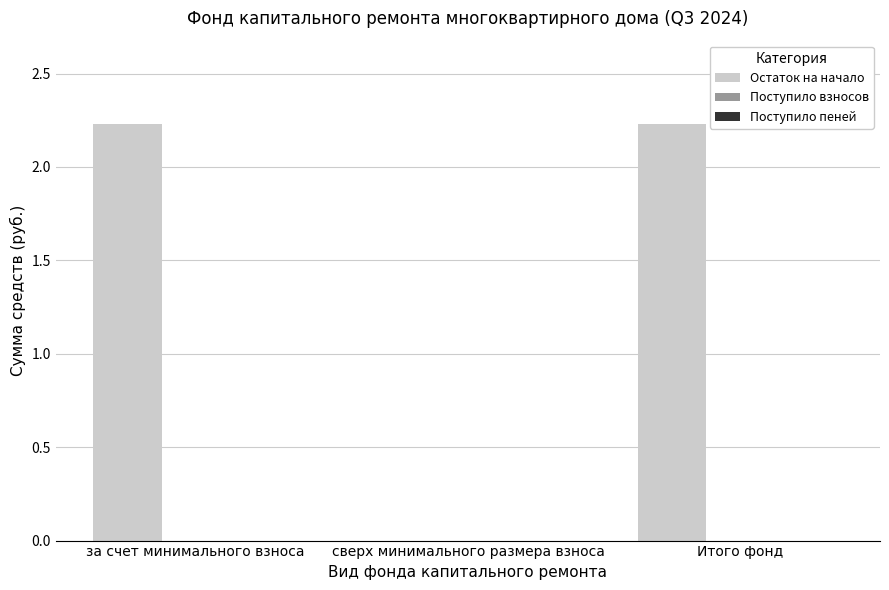

Where does the data first go above 2?

за счет минимального взноса